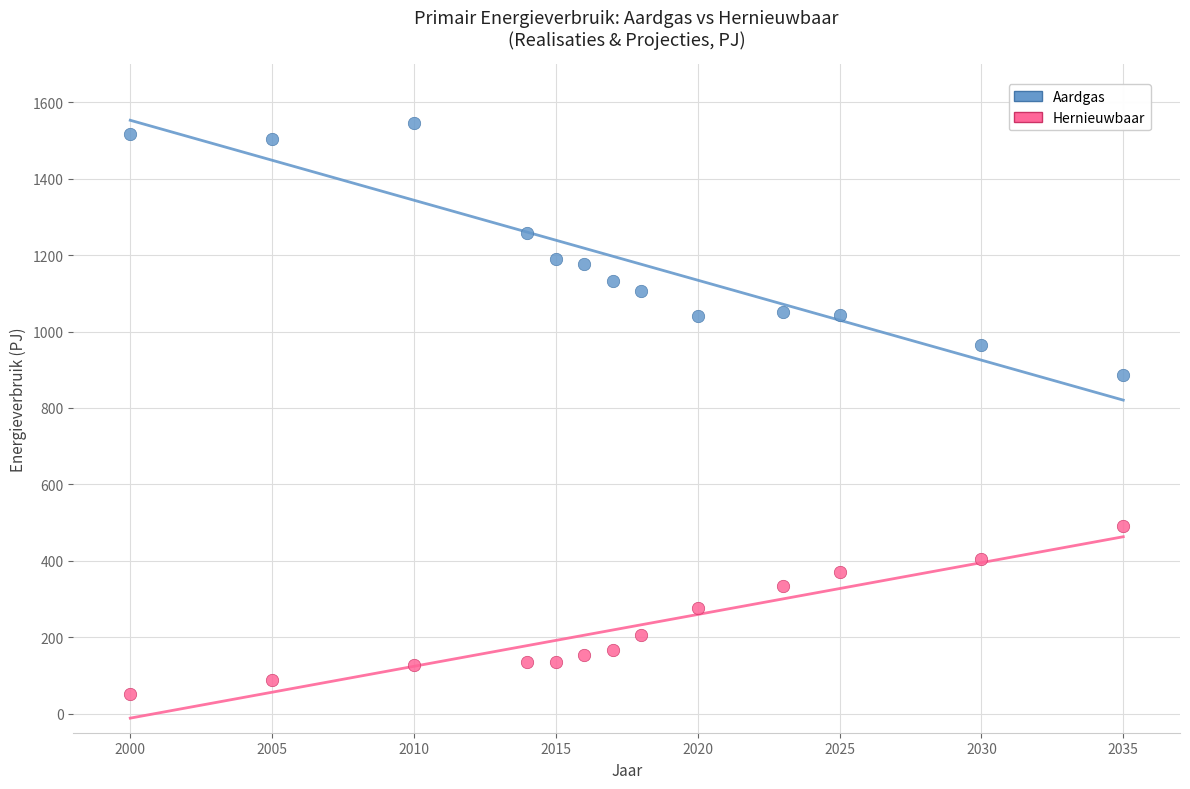

Which series reaches the minimum Y coordinate?

Hernieuwbaar